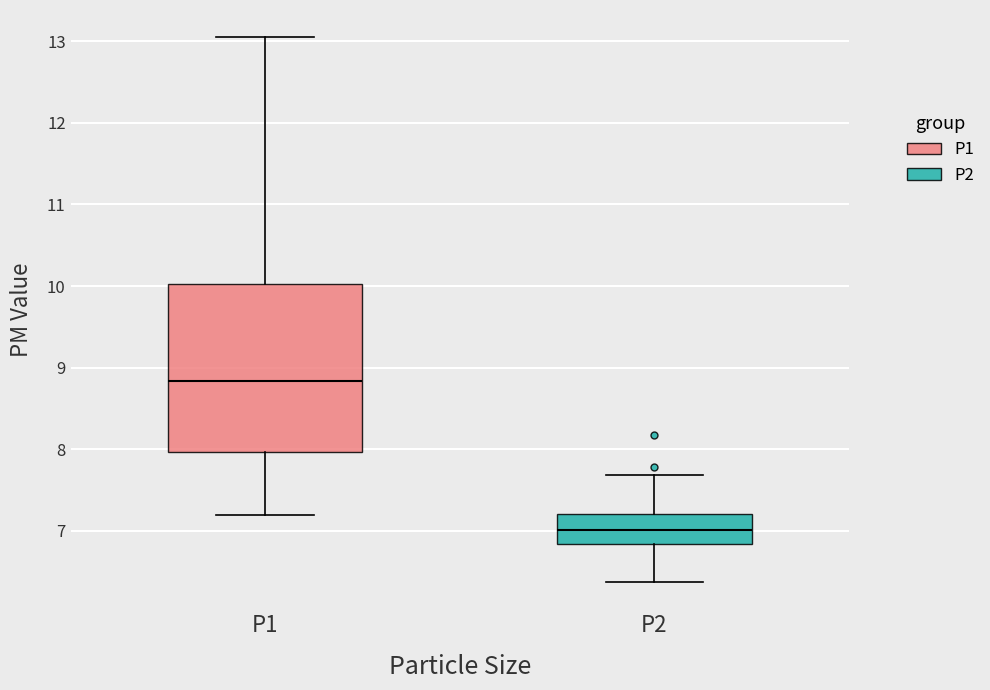

Reading left to right, read every box against the y-axis: the position of its median line, the range the box covers, and the ends of its whiskers. The values are not printed on the chart, so give them approximately, as read against the axis.

P1: median 8.8, box 8.0 to 10.0, whiskers 7.2 to 13.1
P2: median 7.0, box 6.8 to 7.2, whiskers 6.4 to 7.7